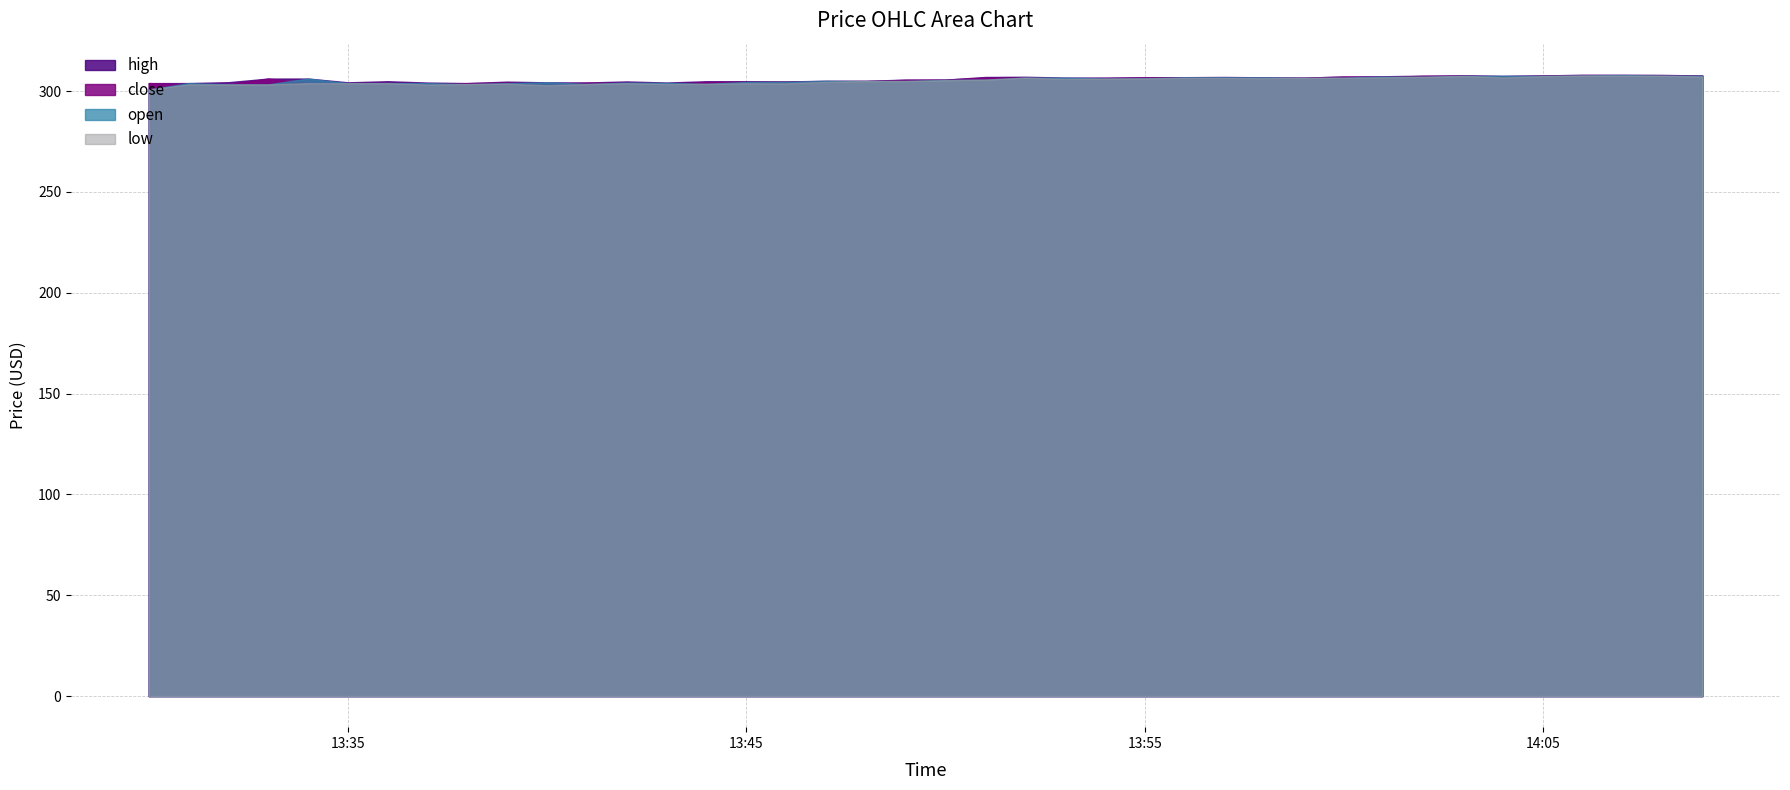

Which has a higher value, 1710856560000 or 1710856800000?

1710856800000